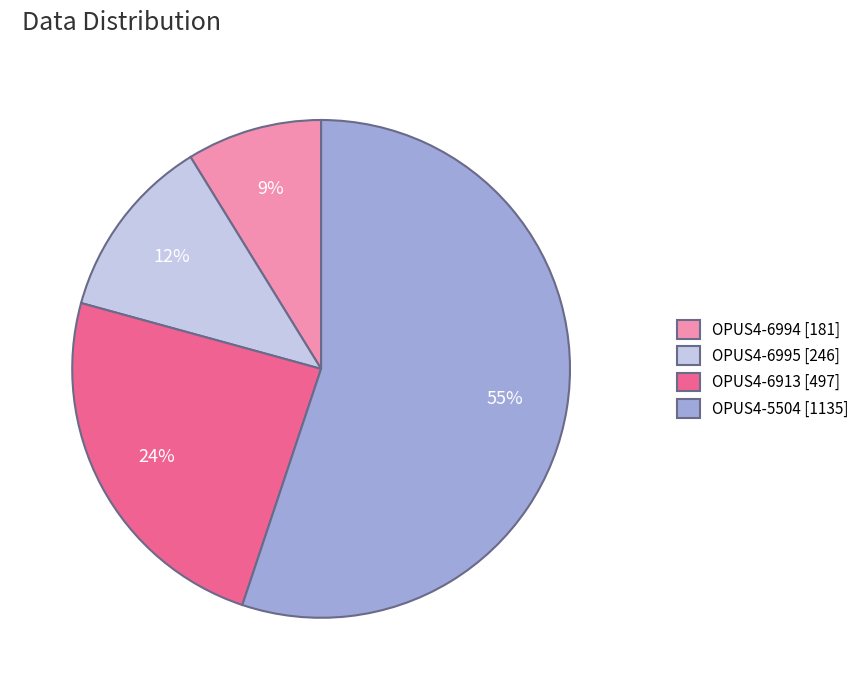

Rank the categories by value from highest to lowest.

OPUS4-5504, OPUS4-6913, OPUS4-6995, OPUS4-6994